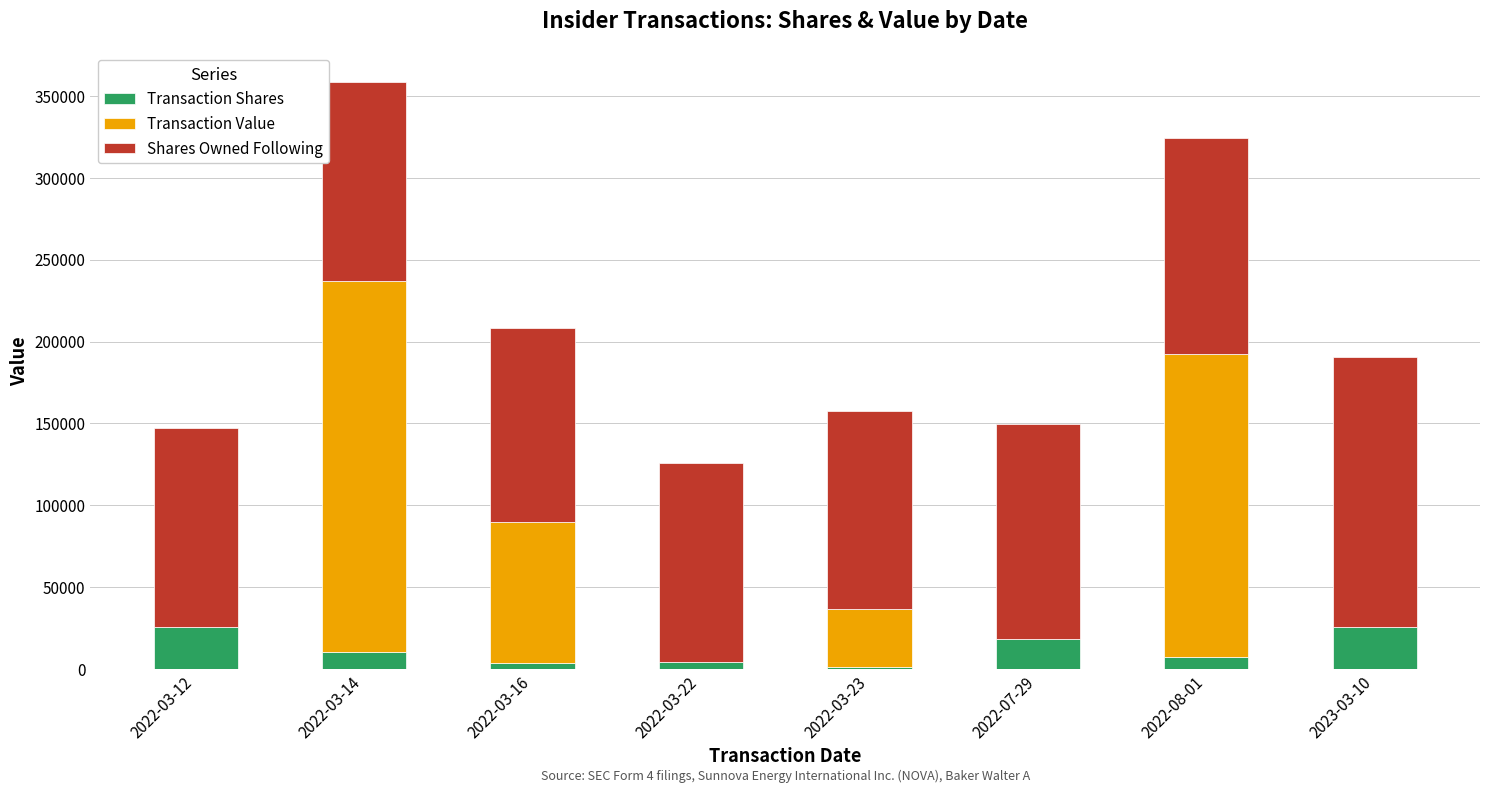

What is the sum of all Transaction Shares values?

96661